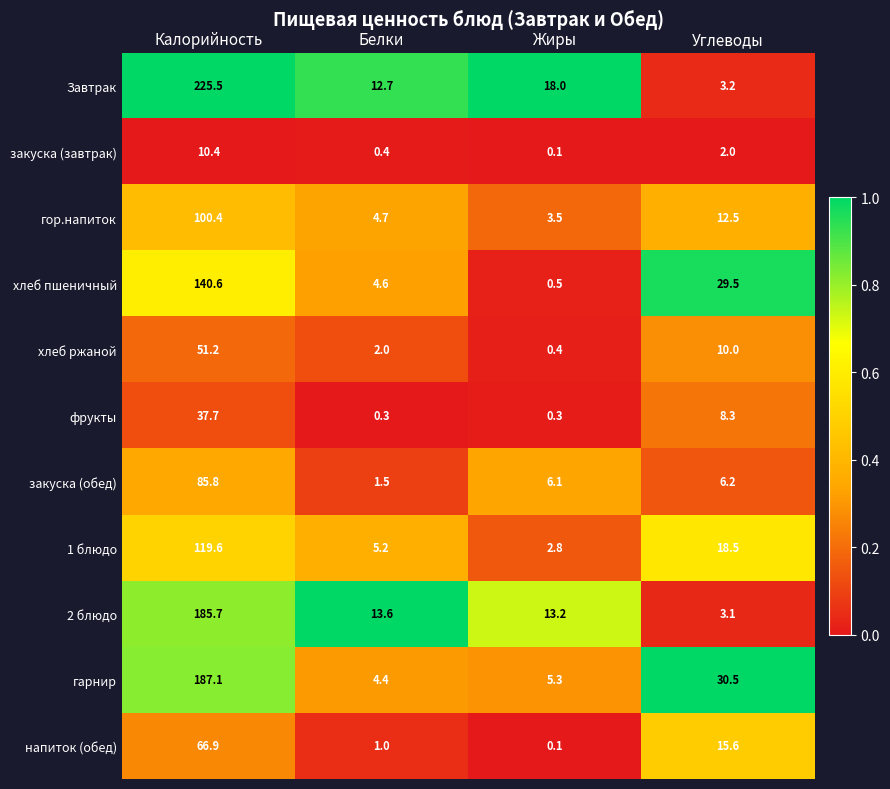

List the series in order of their peak value, highest first.

Завтрак, гарнир, 2 блюдо, хлеб пшеничный, 1 блюдо, гор.напиток, закуска (обед), напиток (обед), хлеб ржаной, фрукты, закуска (завтрак)